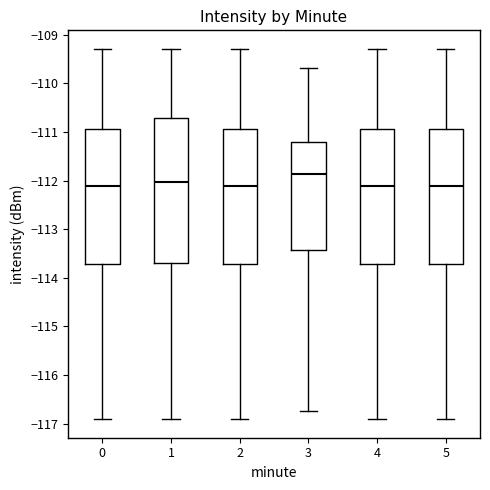

Comparing the boxes themselves (not the whiskers), which one is the tallest?

1